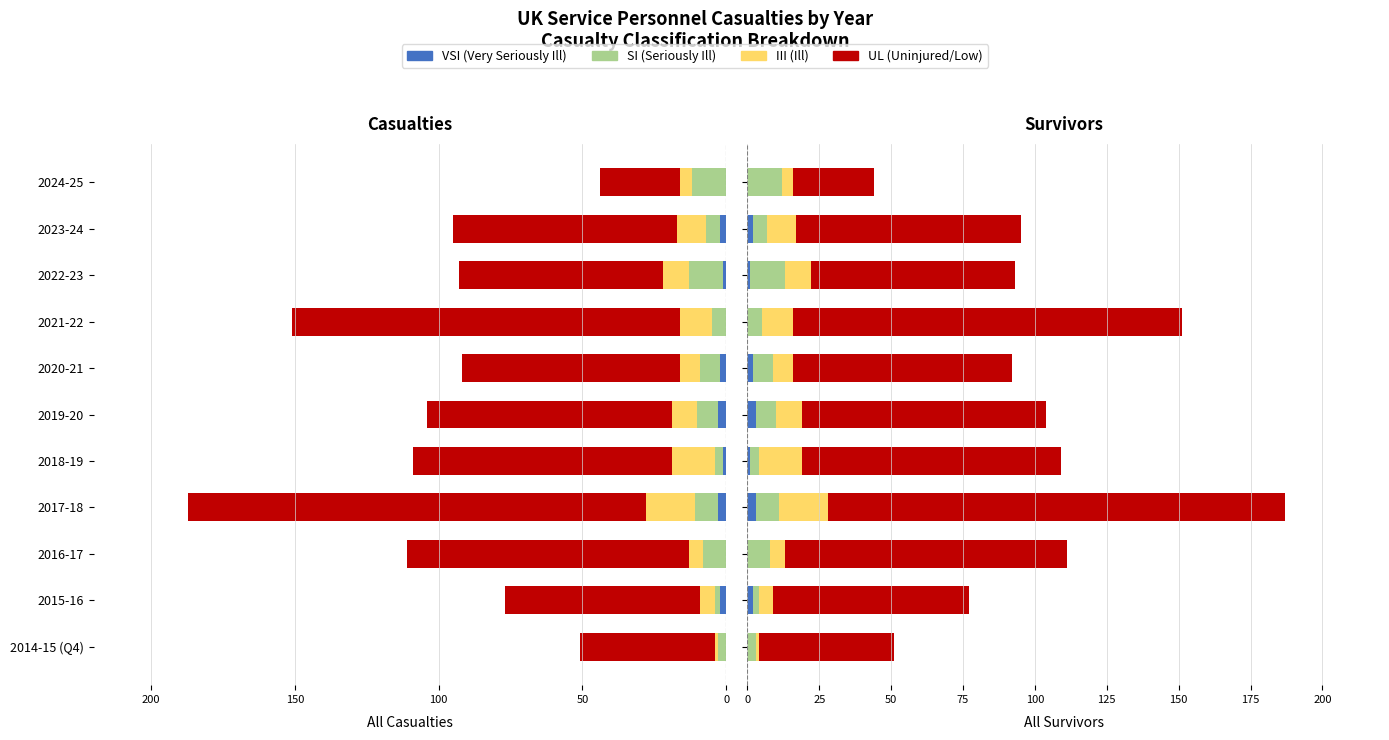

The VSI series shows 1 at 2019-20. True or false?

False